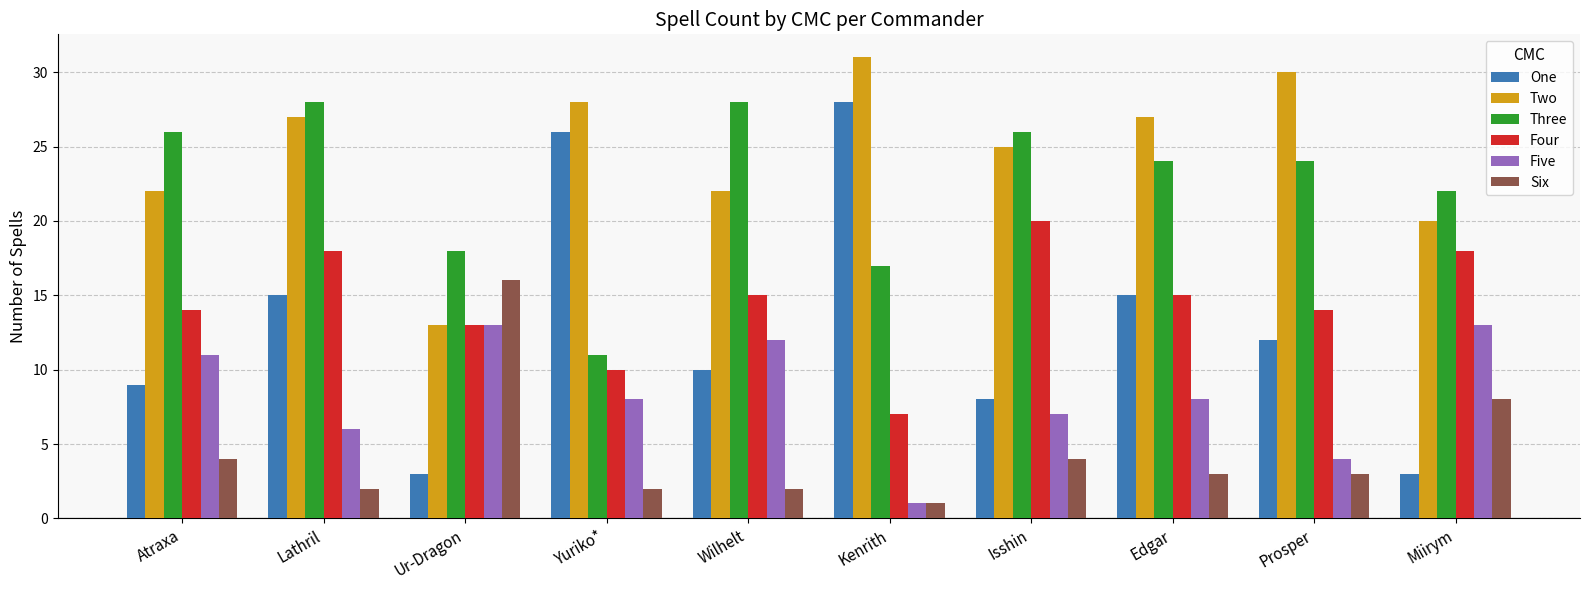

What is the sum of the Four values at Atraxa and Kenrith?

21